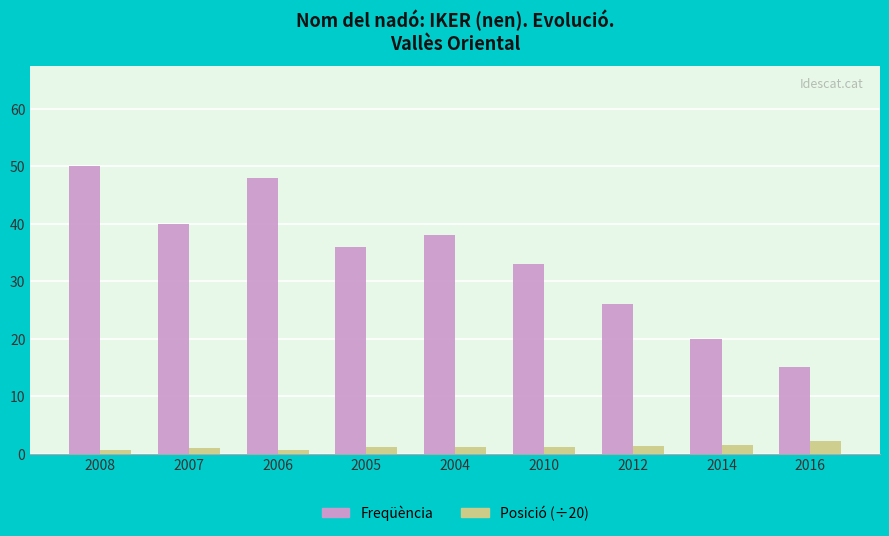

The Freqüència series shows 15.0 at 2016. True or false?

True